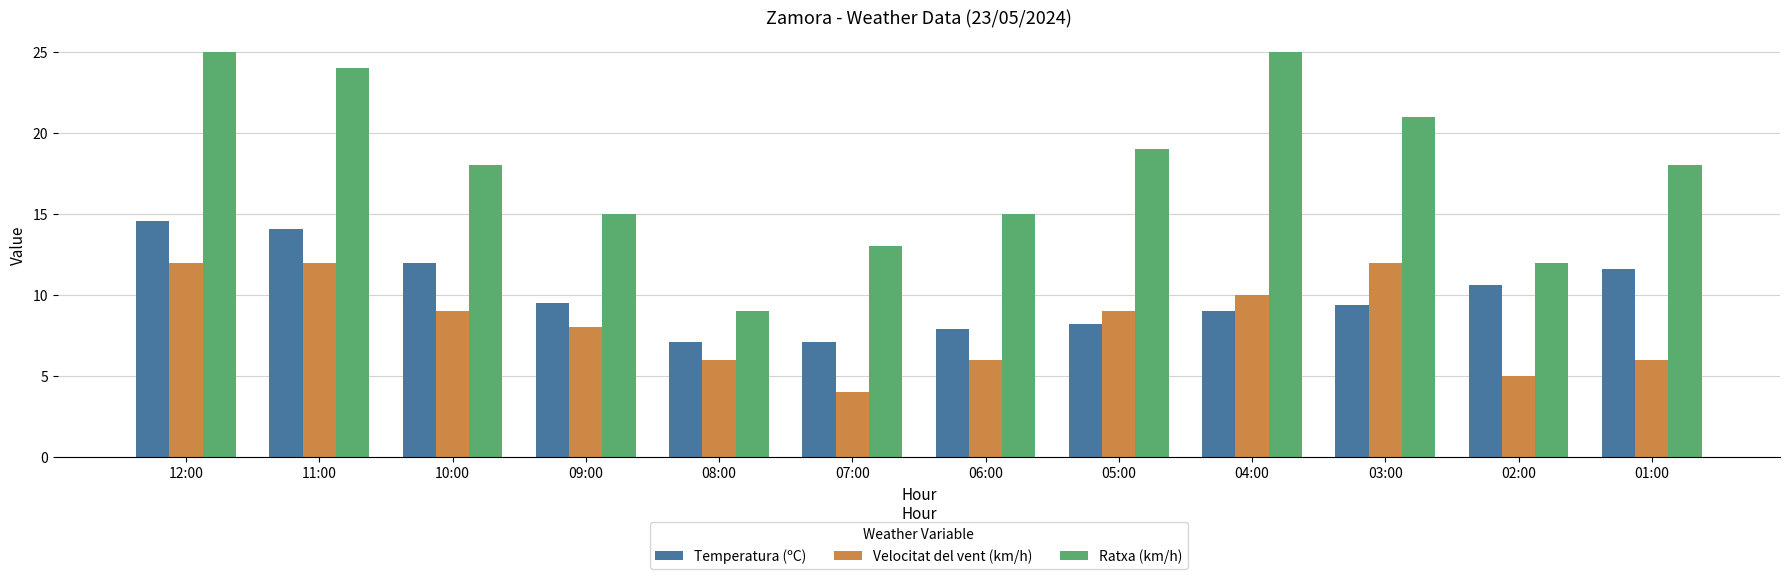

What is the label of the 12th bar from the left?

01:00